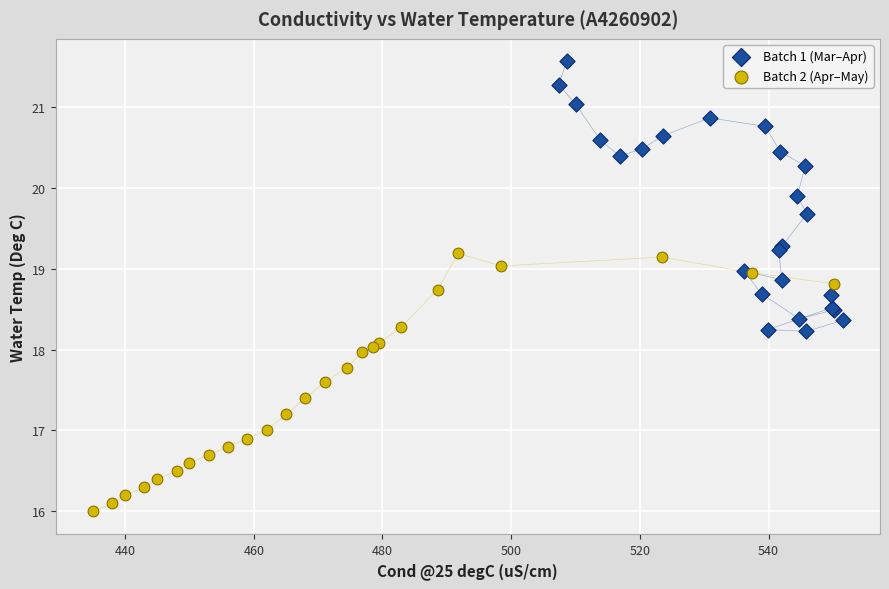

Which series contains the lowest Y value?

Batch 2 (Apr–May)